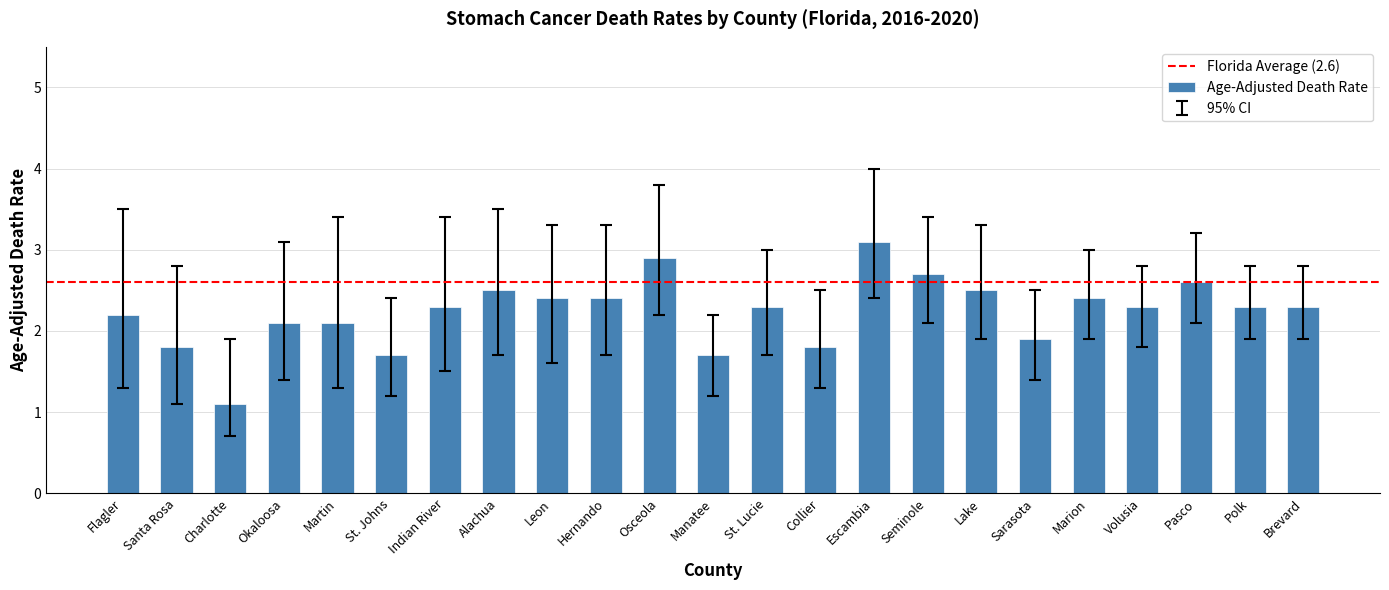

What is the smallest value displayed?

1.1